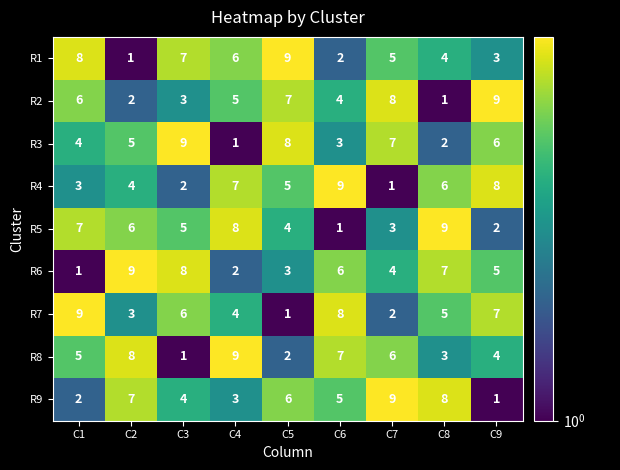

What is the difference between the second highest and minimum values in the R8 series?

7